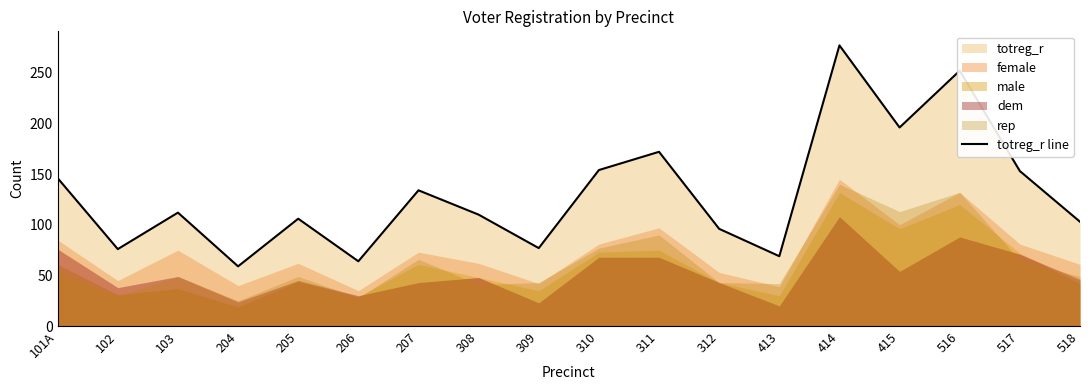

The value at 205 is 106. True or false?

True